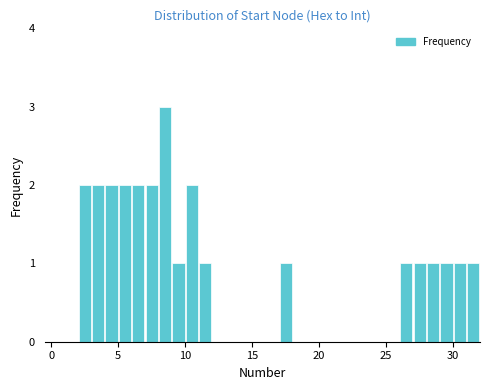

Read against the x-axis, roughly where is the centre of the tallest bar?

8.5